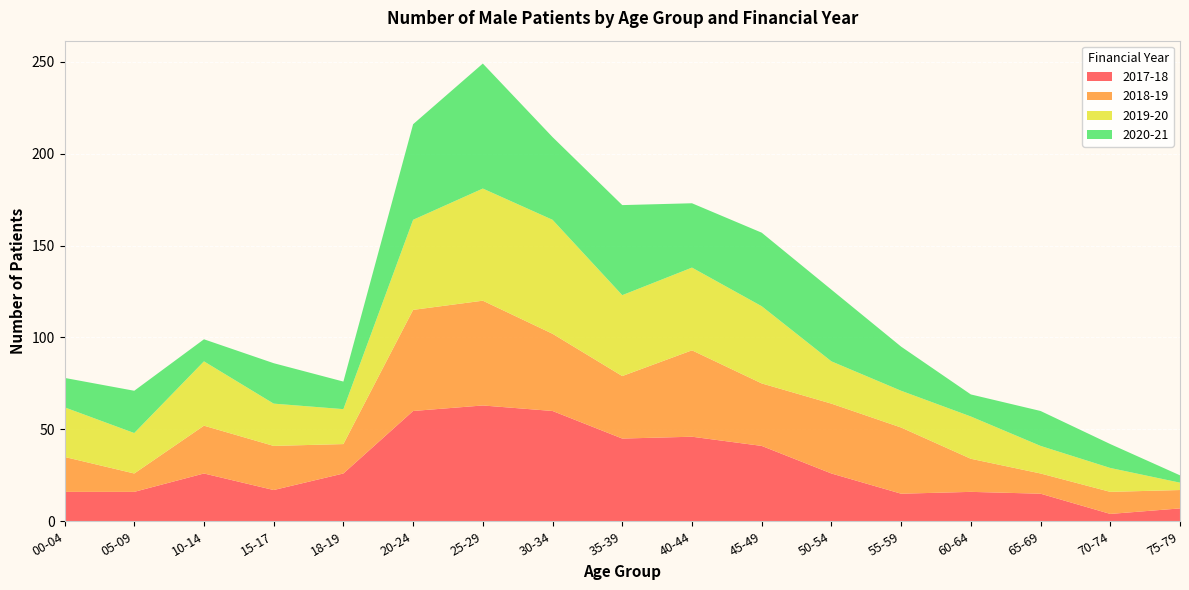

Reading left to right, extract all data points from this chart.

2017-18: 00-04=16	05-09=16	10-14=26	15-17=17	18-19=26	20-24=60	25-29=63	30-34=60	35-39=45	40-44=46	45-49=41	50-54=26	55-59=15	60-64=16	65-69=15	70-74=4	75-79=7
2018-19: 00-04=19	05-09=10	10-14=26	15-17=24	18-19=16	20-24=55	25-29=57	30-34=42	35-39=34	40-44=47	45-49=34	50-54=38	55-59=36	60-64=18	65-69=11	70-74=12	75-79=10
2019-20: 00-04=27	05-09=22	10-14=35	15-17=23	18-19=19	20-24=49	25-29=61	30-34=62	35-39=44	40-44=45	45-49=42	50-54=23	55-59=20	60-64=23	65-69=15	70-74=13	75-79=4
2020-21: 00-04=16	05-09=23	10-14=12	15-17=22	18-19=15	20-24=52	25-29=68	30-34=45	35-39=49	40-44=35	45-49=40	50-54=39	55-59=24	60-64=12	65-69=19	70-74=13	75-79=4